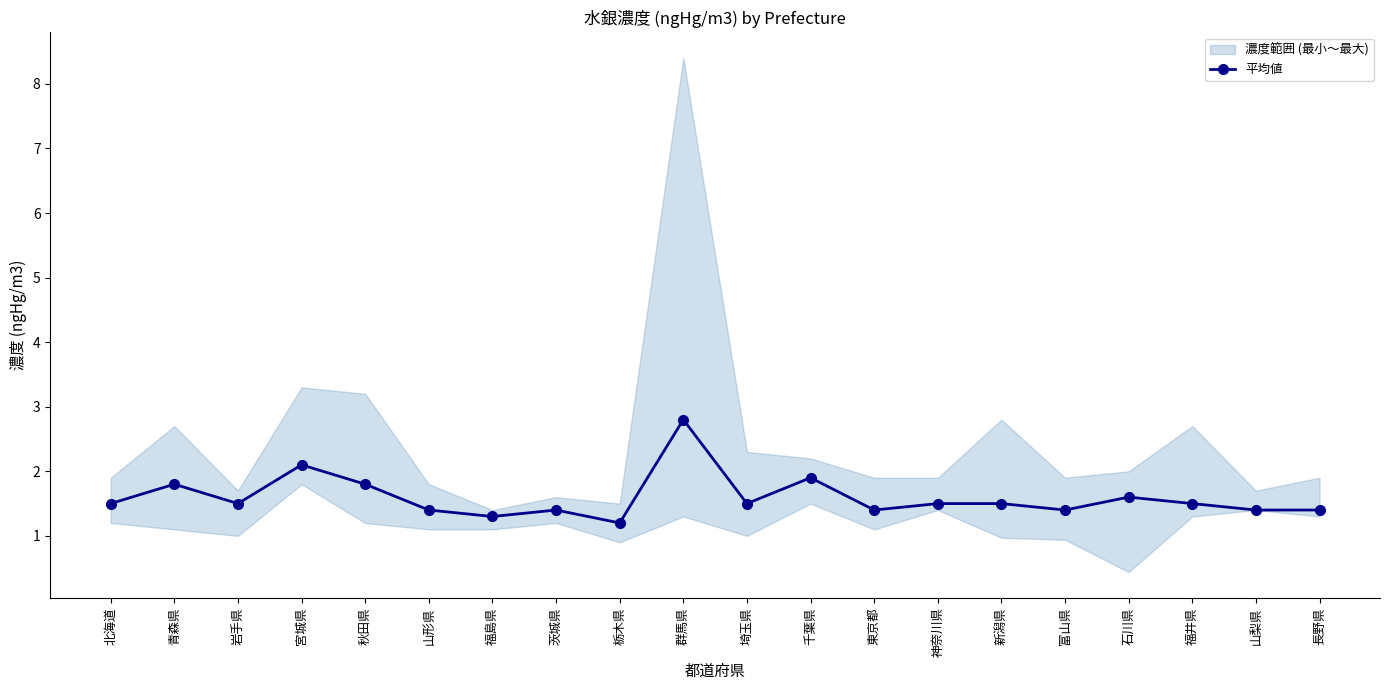

What is the label of the 8th point from the left?

茨城県